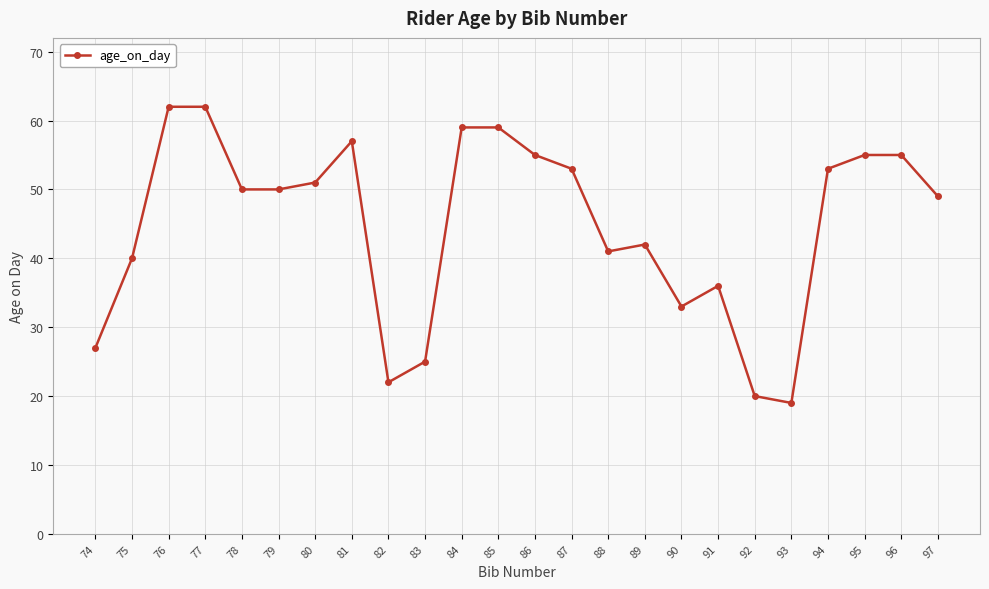

True or false: the data shows 63 at 88.

False